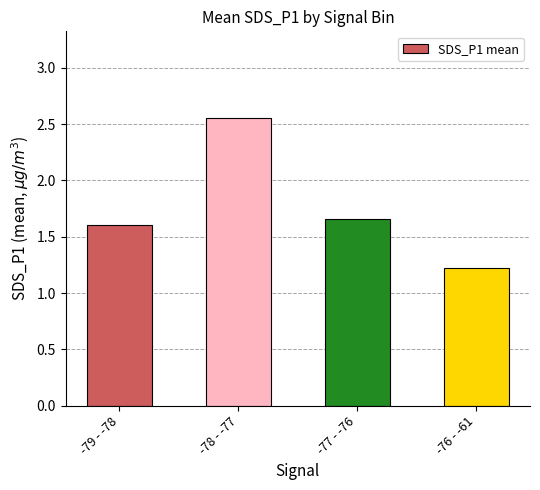

Rank the categories by value from highest to lowest.

-78 - -77, -77 - -76, -79 - -78, -76 - -61